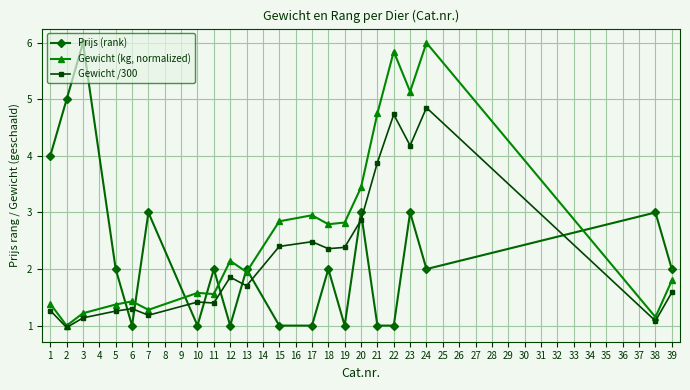

Does the chart have visible grid lines?

Yes